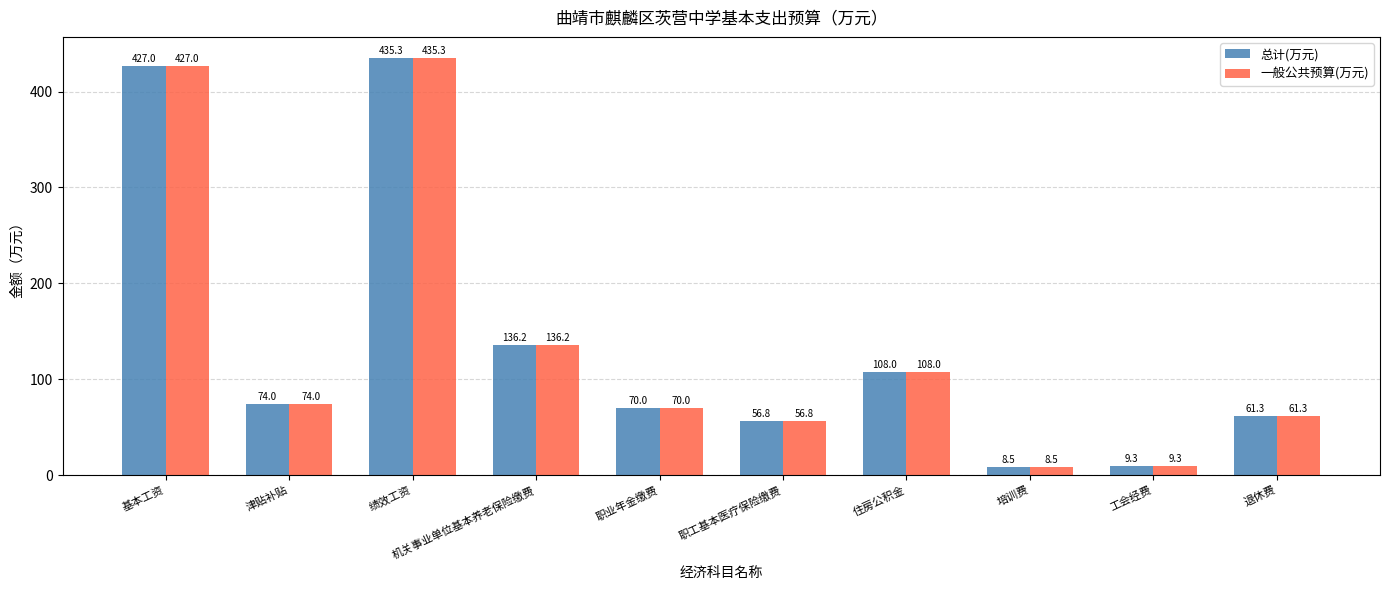

Are the bars horizontal?

No